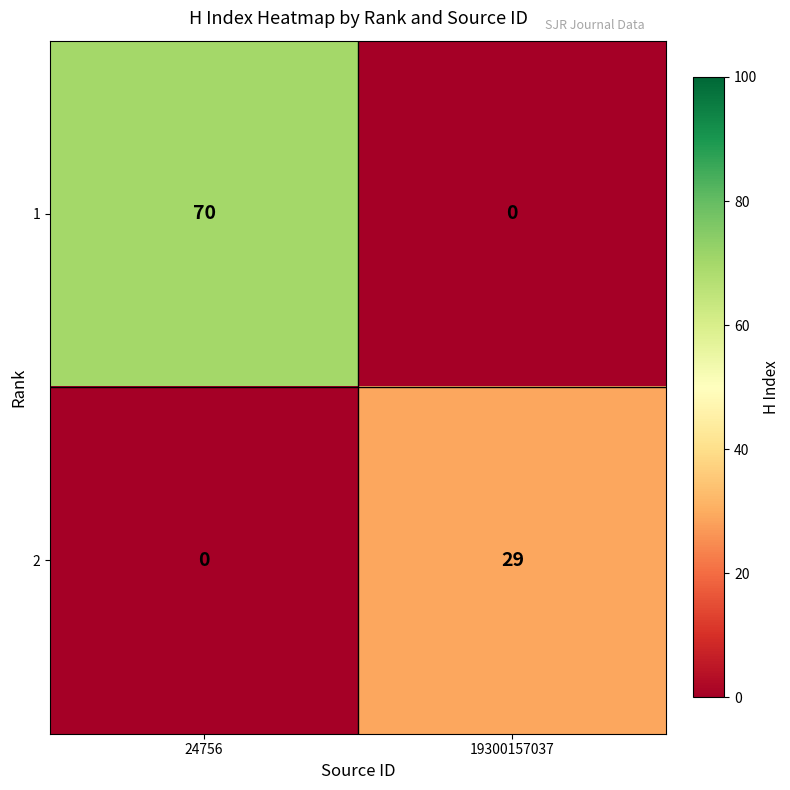

Which series changed the most between 24756 and 19300157037?

1